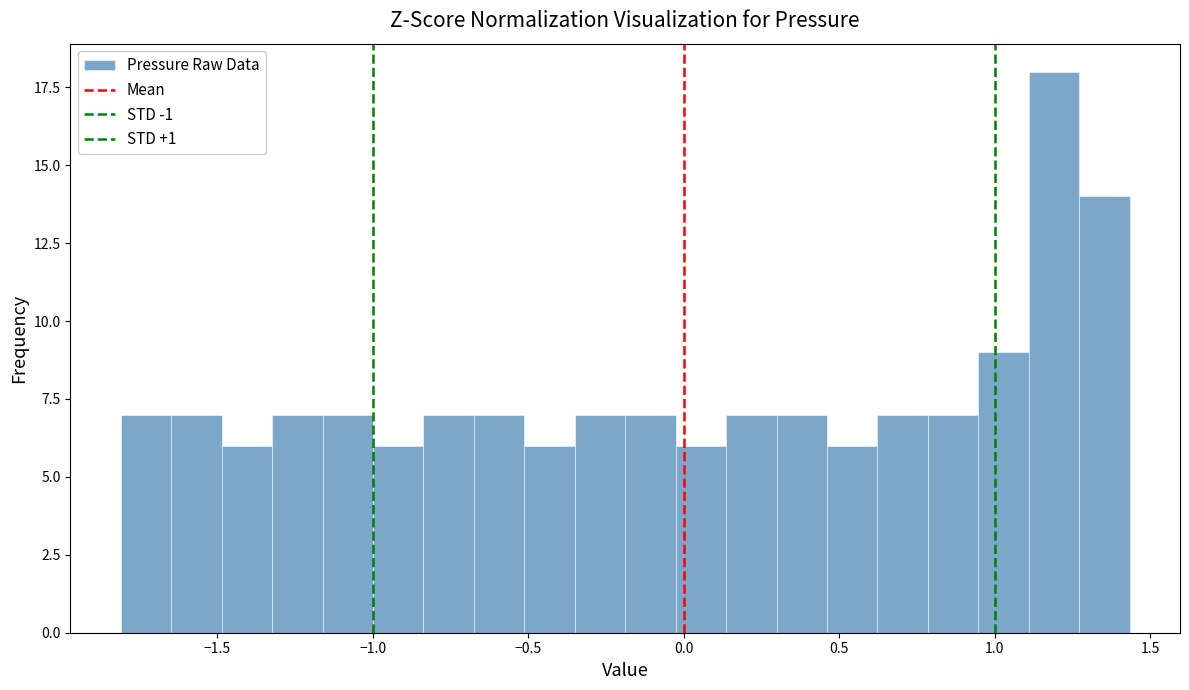

Around what value on the x-axis is the tallest bar? Give the approximate position of its centre, as read against the axis.

1.20